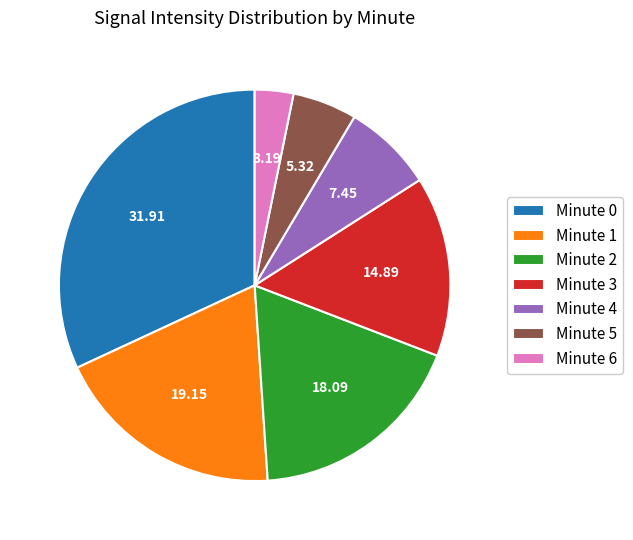

Is there any slice that represents more than half of the pie?

No